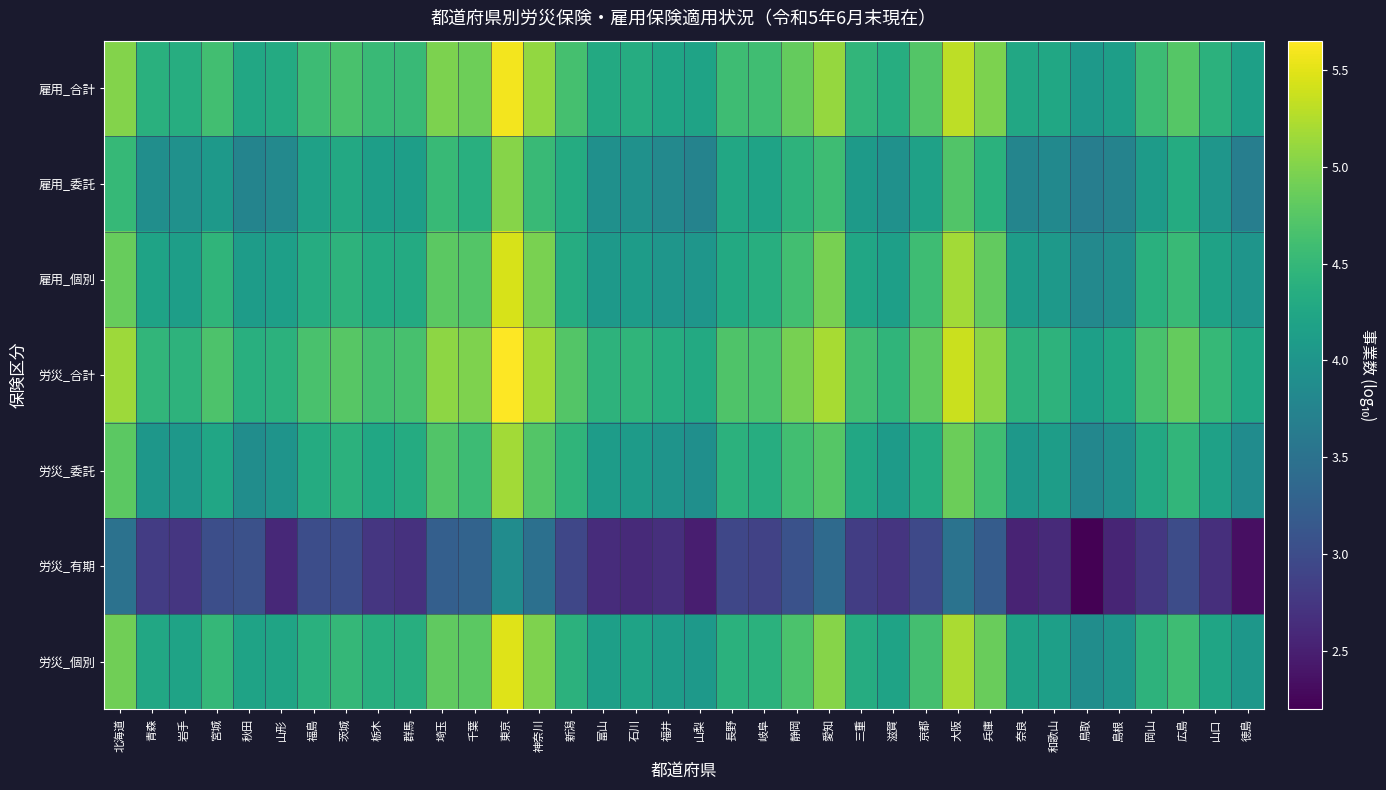

Reading left to right, transcribe all the data shown in this chart.

労災_個別: 北海道=4.9	青森=4.3	岩手=4.2	宮城=4.5	秋田=4.2	山形=4.2	福島=4.4	茨城=4.5	栃木=4.4	群馬=4.4	埼玉=4.8	千葉=4.8	東京=5.5	神奈川=5.0	新潟=4.4	富山=4.1	石川=4.2	福井=4.1	山梨=4.1	長野=4.4	岐阜=4.4	静岡=4.7	愛知=5.0	三重=4.3	滋賀=4.2	京都=4.6	大阪=5.2	兵庫=4.9	奈良=4.2	和歌山=4.1	鳥取=3.9	島根=4.0	岡山=4.4	広島=4.6	山口=4.2	徳島=4.0
労災_有期: 北海道=3.5	青森=2.8	岩手=2.7	宮城=3.0	秋田=3.1	山形=2.6	福島=3.0	茨城=3.0	栃木=2.7	群馬=2.7	埼玉=3.2	千葉=3.3	東京=3.9	神奈川=3.5	新潟=2.9	富山=2.6	石川=2.6	福井=2.7	山梨=2.5	長野=2.9	岐阜=2.9	静岡=3.1	愛知=3.4	三重=2.8	滋賀=2.7	京都=3.0	大阪=3.5	兵庫=3.2	奈良=2.5	和歌山=2.6	鳥取=2.2	島根=2.6	岡山=2.8	広島=3.0	山口=2.7	徳島=2.3
労災_委託: 北海道=4.8	青森=4.0	岩手=4.0	宮城=4.2	秋田=3.9	山形=4.0	福島=4.3	茨城=4.4	栃木=4.3	群馬=4.3	埼玉=4.7	千葉=4.6	東京=5.2	神奈川=4.7	新潟=4.5	富山=4.1	石川=4.1	福井=4.0	山梨=3.9	長野=4.4	岐阜=4.4	静岡=4.6	愛知=4.7	三重=4.3	滋賀=4.1	京都=4.3	大阪=4.9	兵庫=4.6	奈良=4.0	和歌山=4.1	鳥取=3.8	島根=3.9	岡山=4.3	広島=4.5	山口=4.2	徳島=3.9
労災_合計: 北海道=5.1	青森=4.5	岩手=4.4	宮城=4.7	秋田=4.4	山形=4.4	福島=4.7	茨城=4.8	栃木=4.6	群馬=4.6	埼玉=5.1	千葉=5.0	東京=5.7	神奈川=5.2	新潟=4.7	富山=4.4	石川=4.5	福井=4.4	山梨=4.3	長野=4.7	岐阜=4.7	静岡=4.9	愛知=5.2	三重=4.6	滋賀=4.5	京都=4.8	大阪=5.4	兵庫=5.0	奈良=4.4	和歌山=4.4	鳥取=4.1	島根=4.3	岡山=4.7	広島=4.8	山口=4.5	徳島=4.3
雇用_個別: 北海道=4.8	青森=4.2	岩手=4.1	宮城=4.5	秋田=4.1	山形=4.1	福島=4.3	茨城=4.4	栃木=4.3	群馬=4.3	埼玉=4.8	千葉=4.7	東京=5.4	神奈川=5.0	新潟=4.3	富山=4.1	石川=4.1	福井=4.0	山梨=4.0	長野=4.3	岐阜=4.4	静岡=4.6	愛知=4.9	三重=4.2	滋賀=4.1	京都=4.6	大阪=5.2	兵庫=4.8	奈良=4.1	和歌山=4.0	鳥取=3.8	島根=3.9	岡山=4.4	広島=4.5	山口=4.2	徳島=4.0
雇用_委託: 北海道=4.5	青森=3.9	岩手=4.0	宮城=4.1	秋田=3.8	山形=3.8	福島=4.2	茨城=4.3	栃木=4.1	群馬=4.1	埼玉=4.5	千葉=4.4	東京=5.0	神奈川=4.5	新潟=4.3	富山=3.9	石川=3.9	福井=3.8	山梨=3.7	長野=4.3	岐阜=4.2	静岡=4.4	愛知=4.6	三重=4.1	滋賀=3.9	京都=4.2	大阪=4.7	兵庫=4.4	奈良=3.8	和歌山=3.8	鳥取=3.7	島根=3.7	岡山=4.1	広島=4.3	山口=4.0	徳島=3.7
雇用_合計: 北海道=5.0	青森=4.4	岩手=4.4	宮城=4.6	秋田=4.3	山形=4.3	福島=4.6	茨城=4.7	栃木=4.5	群馬=4.5	埼玉=5.0	千葉=4.9	東京=5.6	神奈川=5.1	新潟=4.6	富山=4.3	石川=4.3	福井=4.2	山梨=4.2	長野=4.6	岐阜=4.6	静岡=4.8	愛知=5.1	三重=4.5	滋賀=4.4	京都=4.7	大阪=5.3	兵庫=5.0	奈良=4.3	和歌山=4.3	鳥取=4.1	島根=4.1	岡山=4.6	広島=4.7	山口=4.4	徳島=4.2